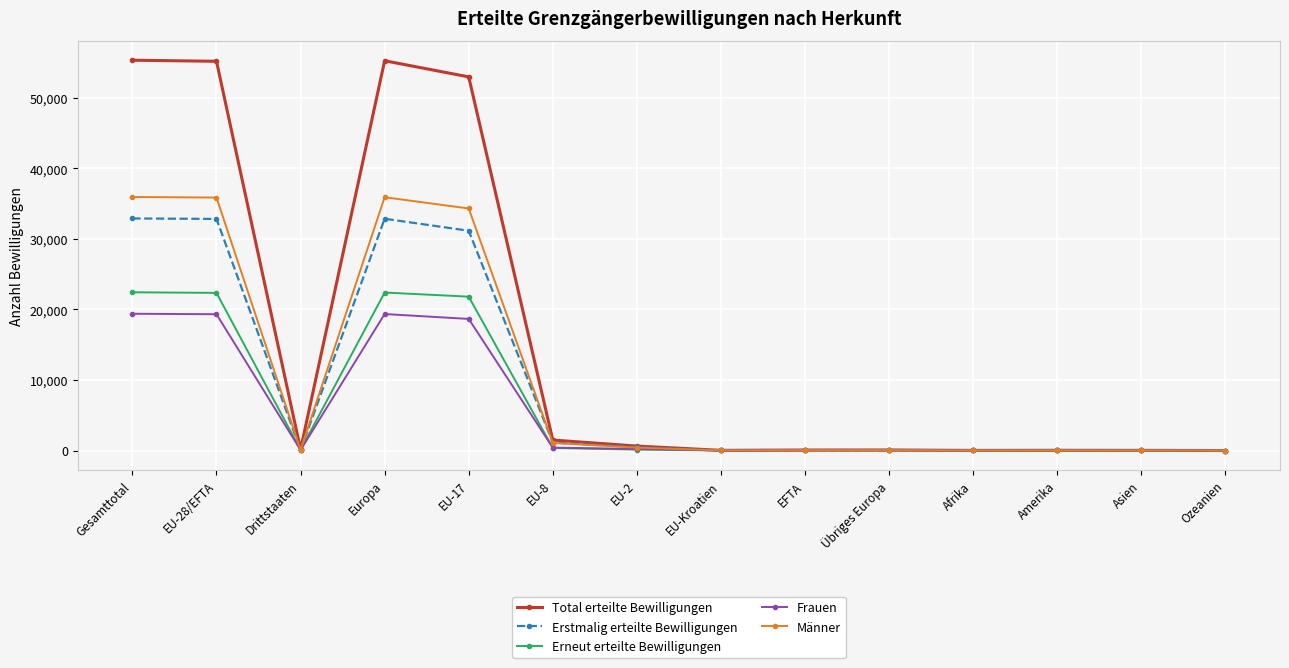

What is the value of the Erstmalig erteilte Bewilligungen point at the 10th from the left?

27